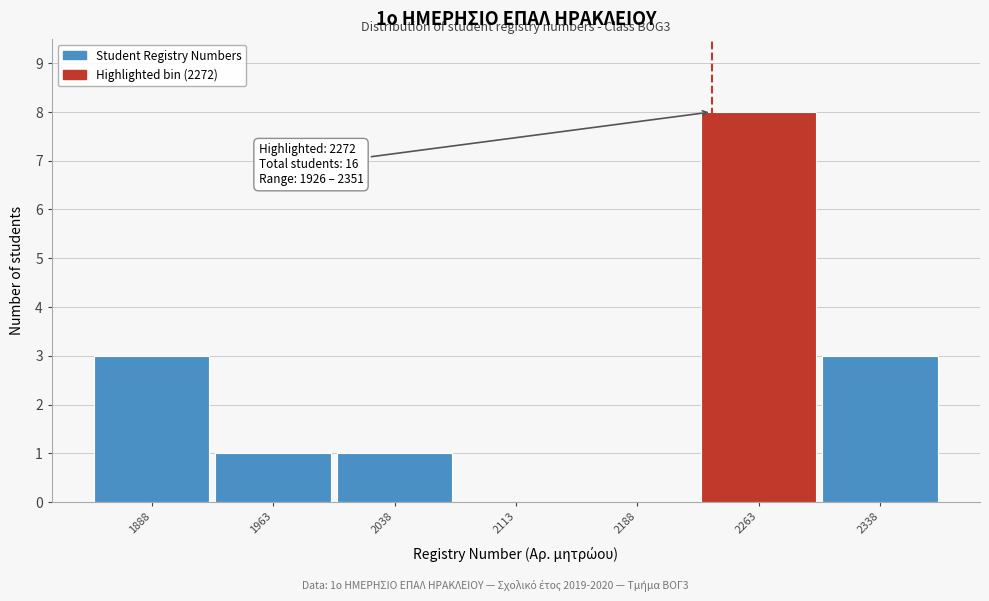

Reading right to left, extract all data points from this chart.

2338=3	2263=8	2188=0	2113=0	2038=1	1963=1	1888=3